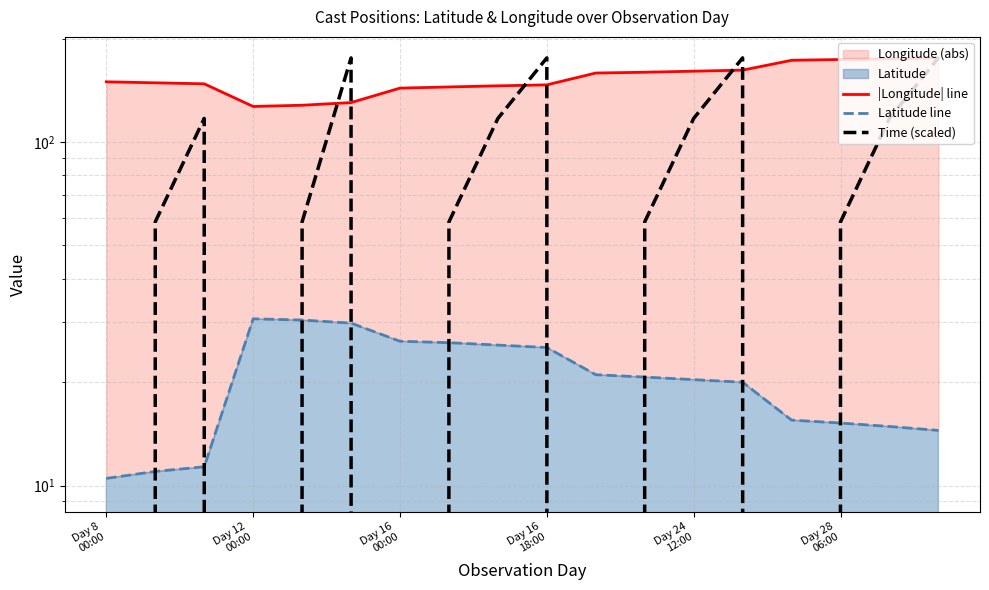

Which series has the largest total across all categories?

|Longitude| line